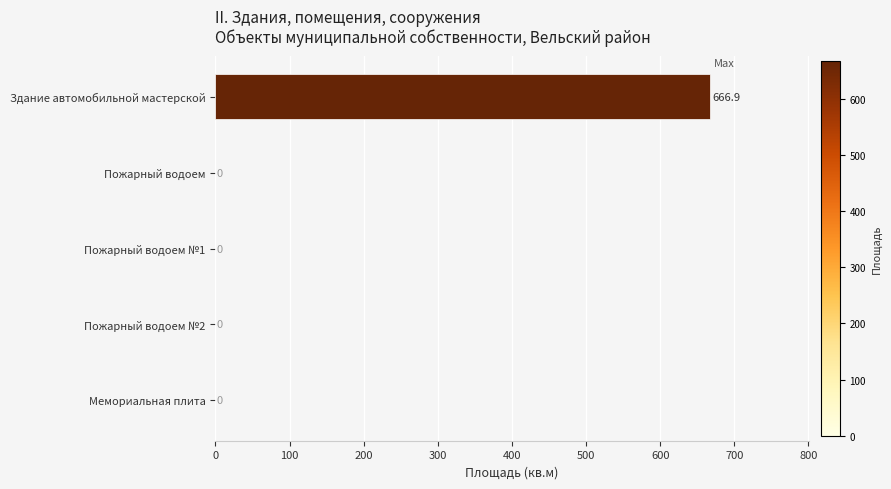

How many values are above zero?

1